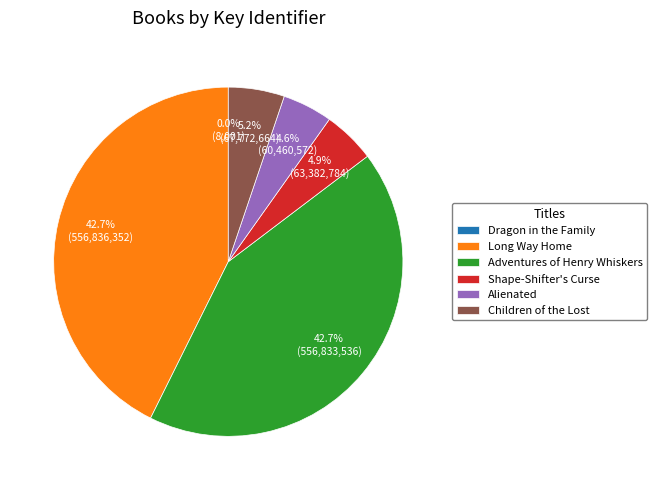

Between Long Way Home and Shape-Shifter's Curse, which is larger?

Long Way Home